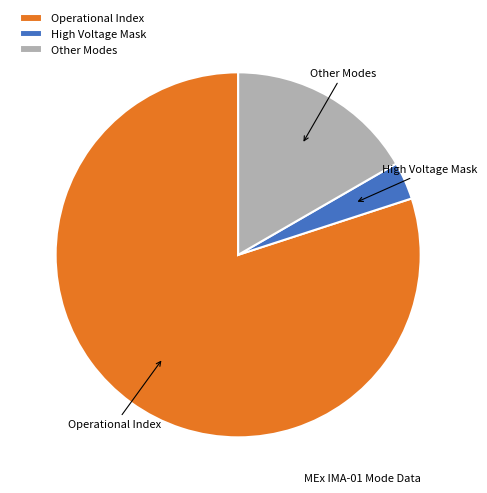

Approximately how many times larger is the value at Operational Index compared to Other Modes?

4.8